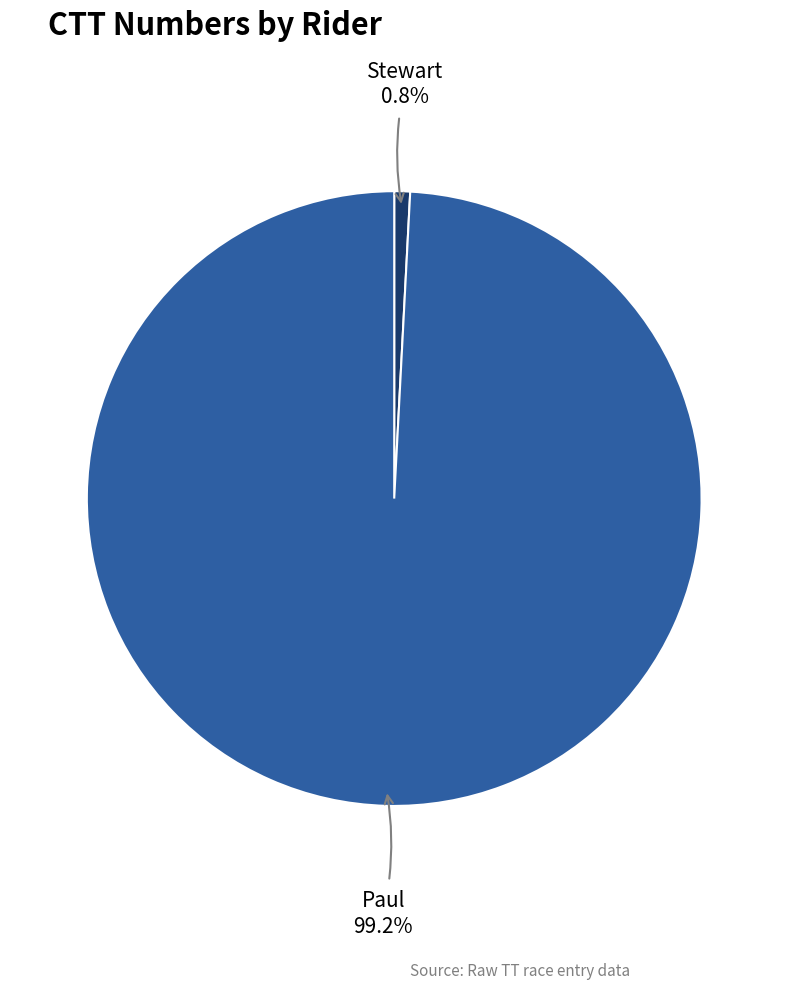

What portion of the pie excludes Paul?

0.8%